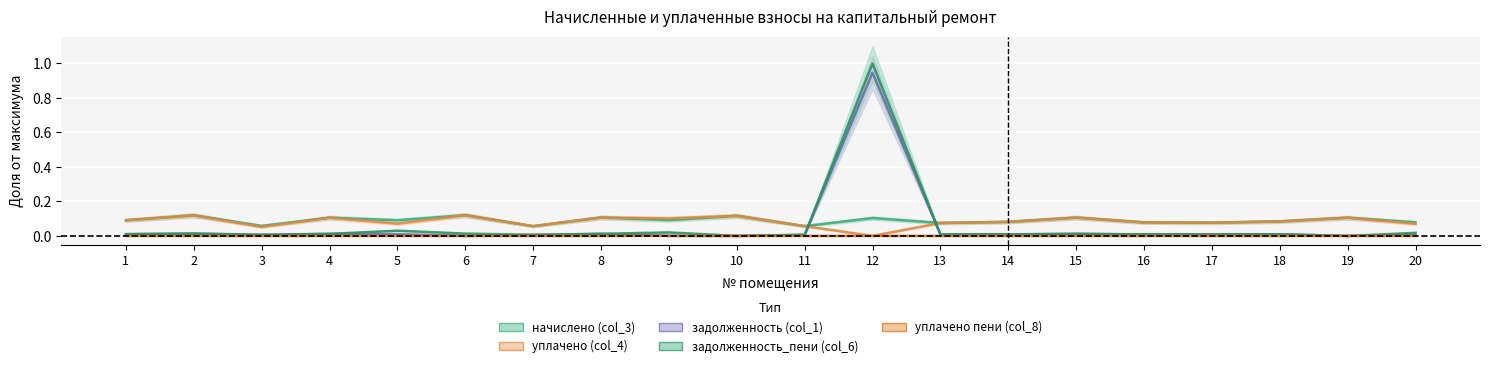

The задолженность (col_1) series shows -0.5 at 9. True or false?

False